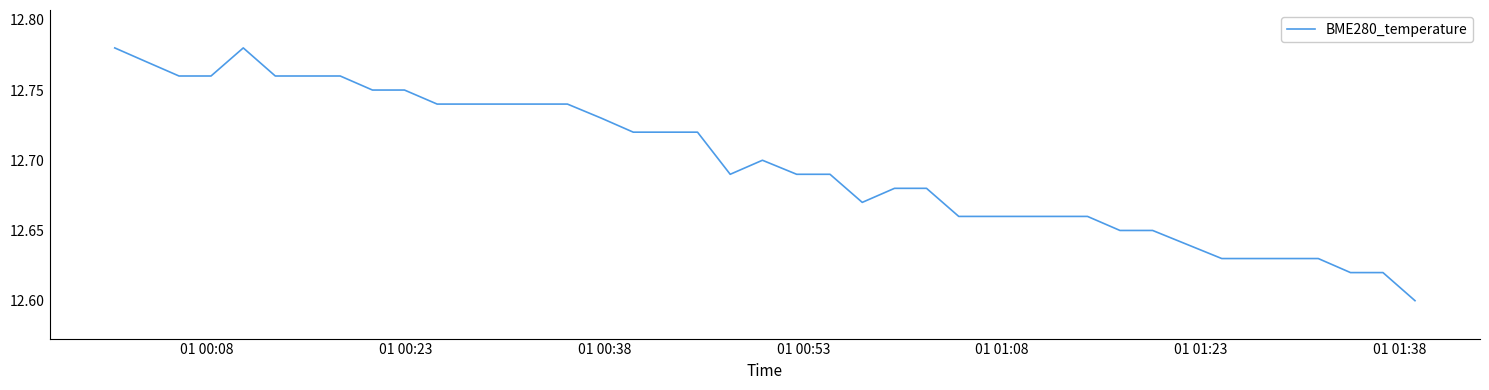

Which category has the highest value across all series?

01 00:08